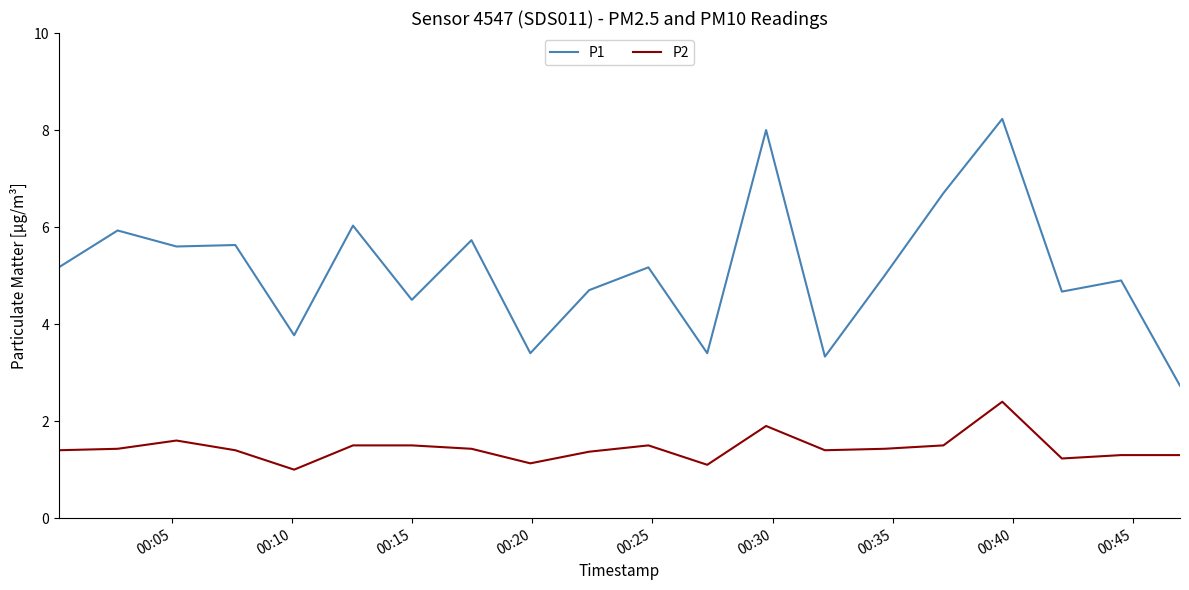

True or false: P2 and P1 cross at least once.

False